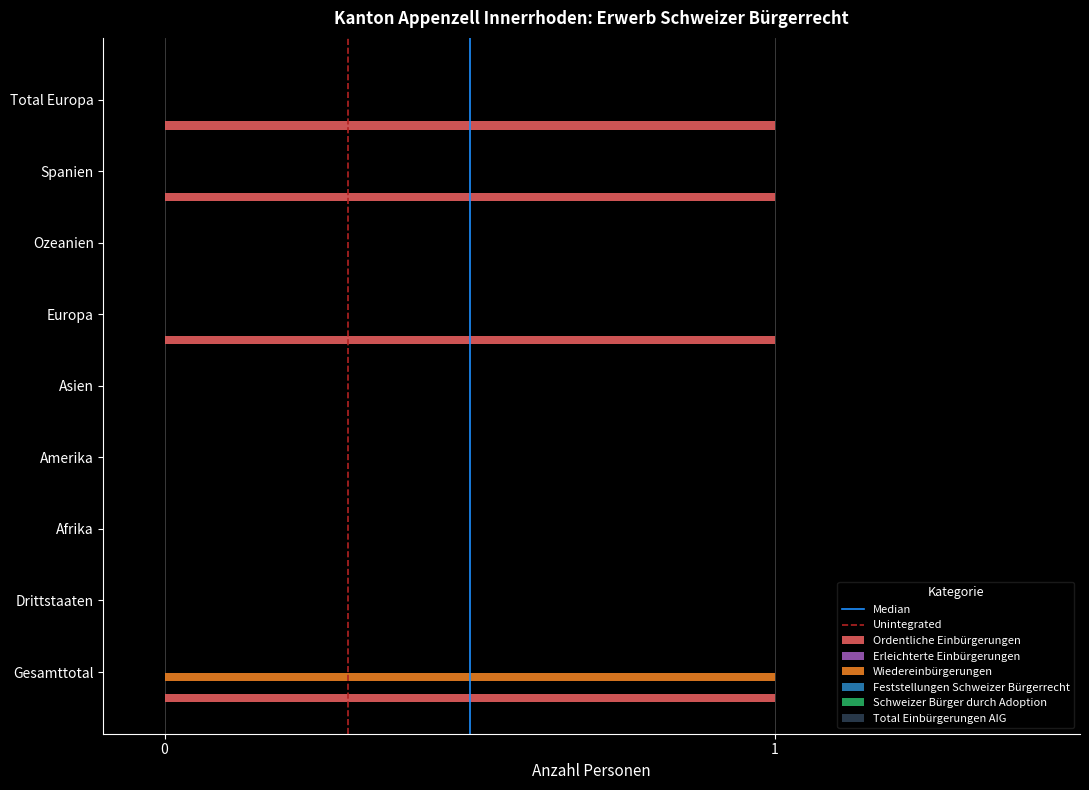

At which category is the sum across all series the highest?

Gesamttotal